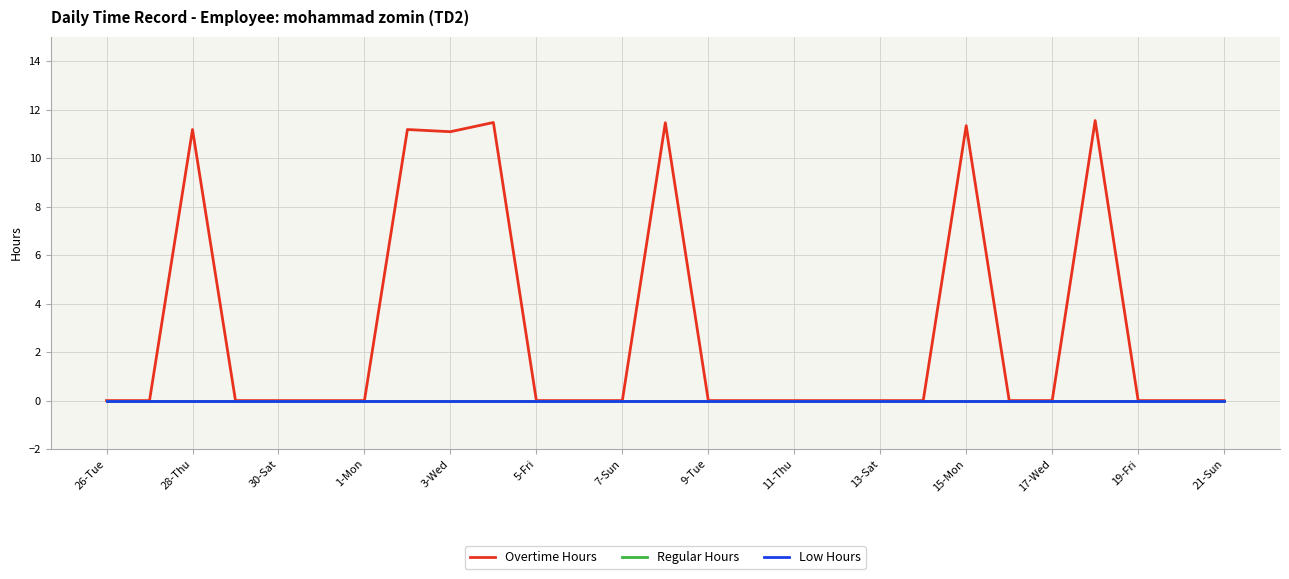

Which series has the widest spread of values?

Overtime Hours